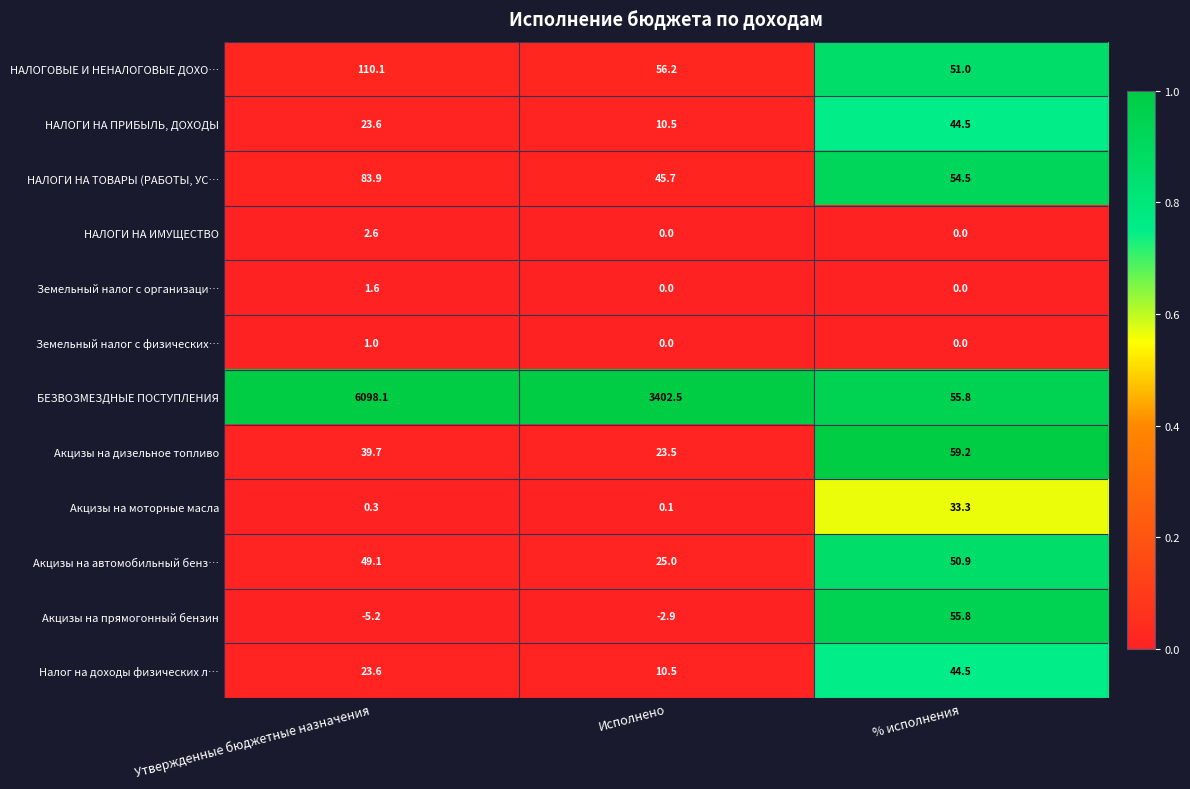

What is the spread (max minus min) of values at Исполнено?

3405.4